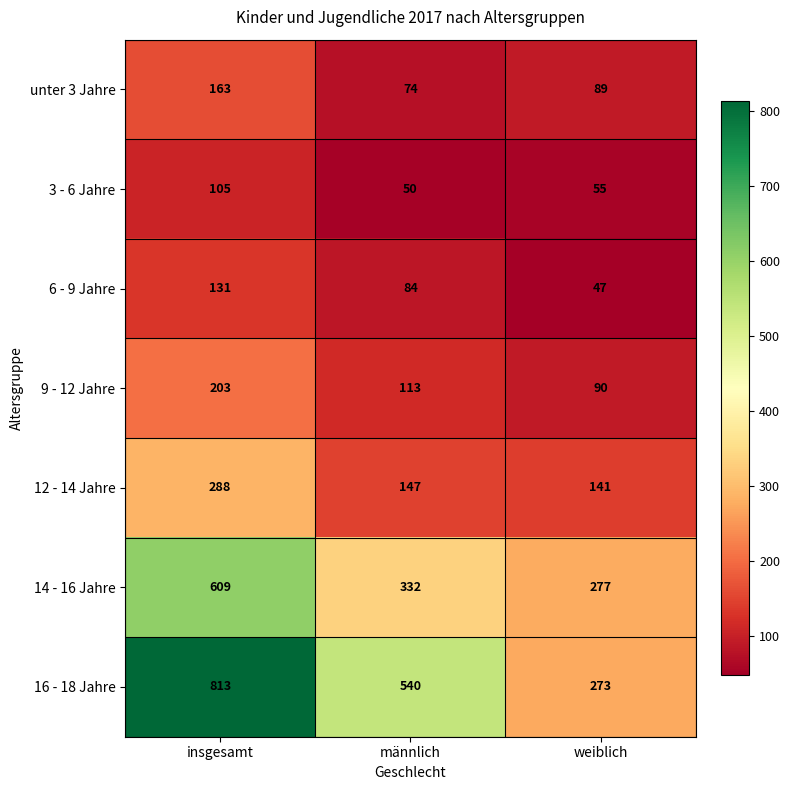

At männlich, list the series in order from largest to smallest.

16 - 18 Jahre, 14 - 16 Jahre, 12 - 14 Jahre, 9 - 12 Jahre, 6 - 9 Jahre, unter 3 Jahre, 3 - 6 Jahre